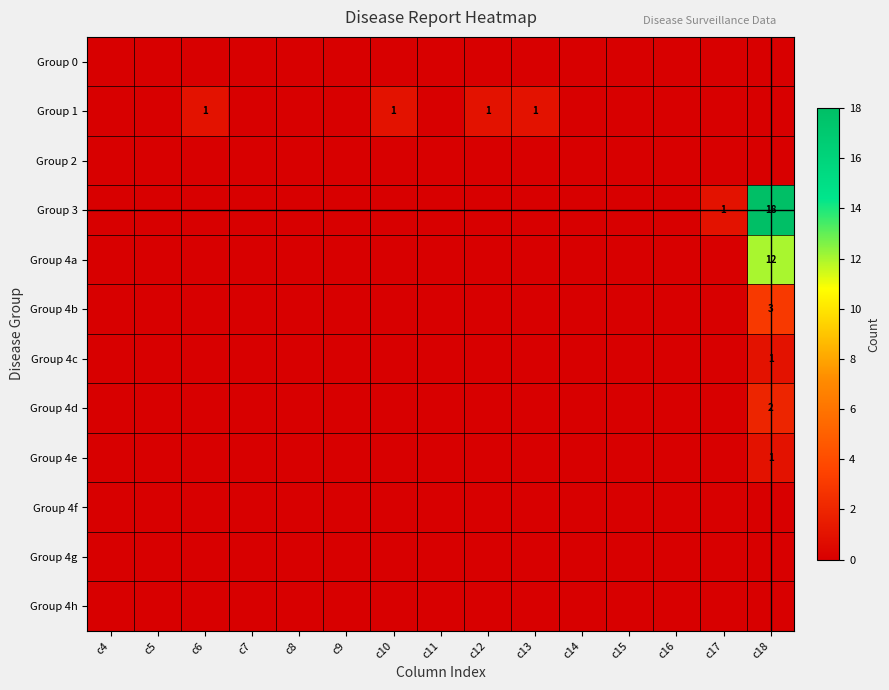

At c17, list the series in order from smallest to largest.

Group 0, Group 1, Group 2, Group 4a, Group 4b, Group 4c, Group 4d, Group 4e, Group 4f, Group 4g, Group 4h, Group 3